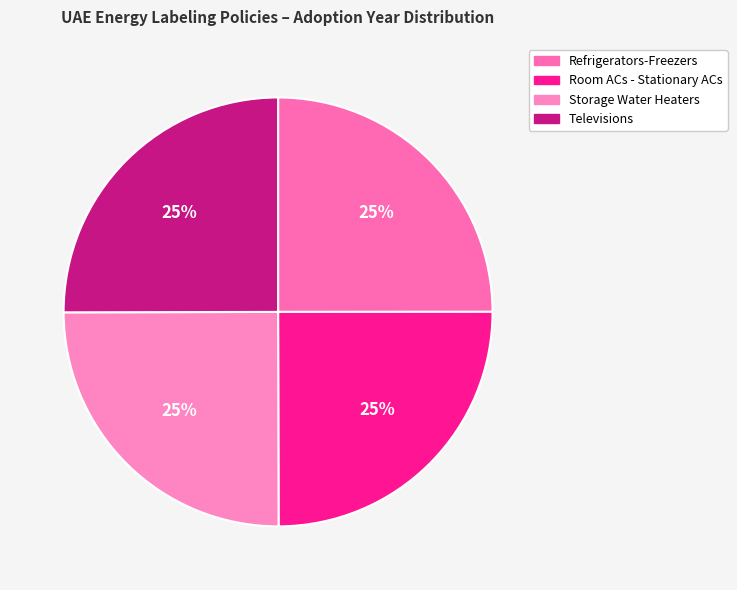

Does Refrigerators-Freezers represent more than half of the total?

No